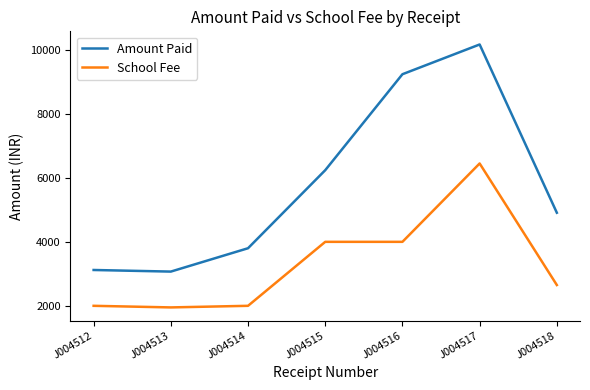

Reading right to left, extract all data points from this chart.

Amount Paid: 4910	10170	9240	6240	3800	3070	3120
School Fee: 2650	6450	4000	4000	2000	1950	2000